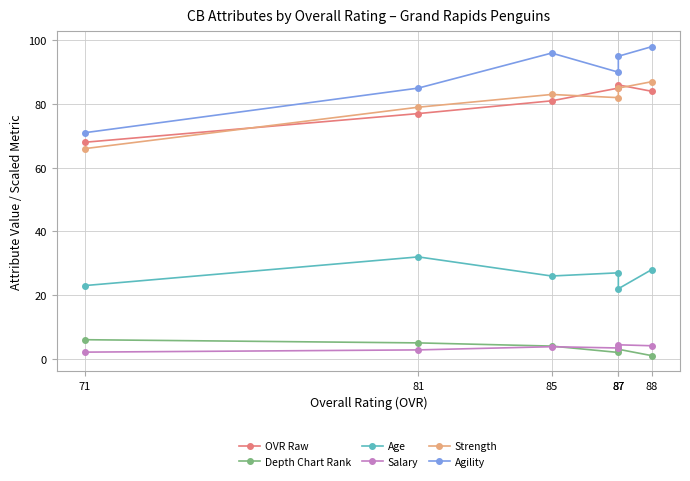

Reading left to right, what are all the values shown in this chart?

OVR Raw: 88=84.0	87=86.0	87=85.0	85=81.0	81=77.0	71=68.0
Depth Chart Rank: 88=1.0	87=3.0	87=2.0	85=4.0	81=5.0	71=6.0
Age: 88=28.0	87=22.0	87=27.0	85=26.0	81=32.0	71=23.0
Salary: 88=4.1	87=4.4	87=3.4	85=3.8	81=2.8	71=2.1
Strength: 88=87.0	87=85.0	87=82.0	85=83.0	81=79.0	71=66.0
Agility: 88=98.0	87=95.0	87=90.0	85=96.0	81=85.0	71=71.0